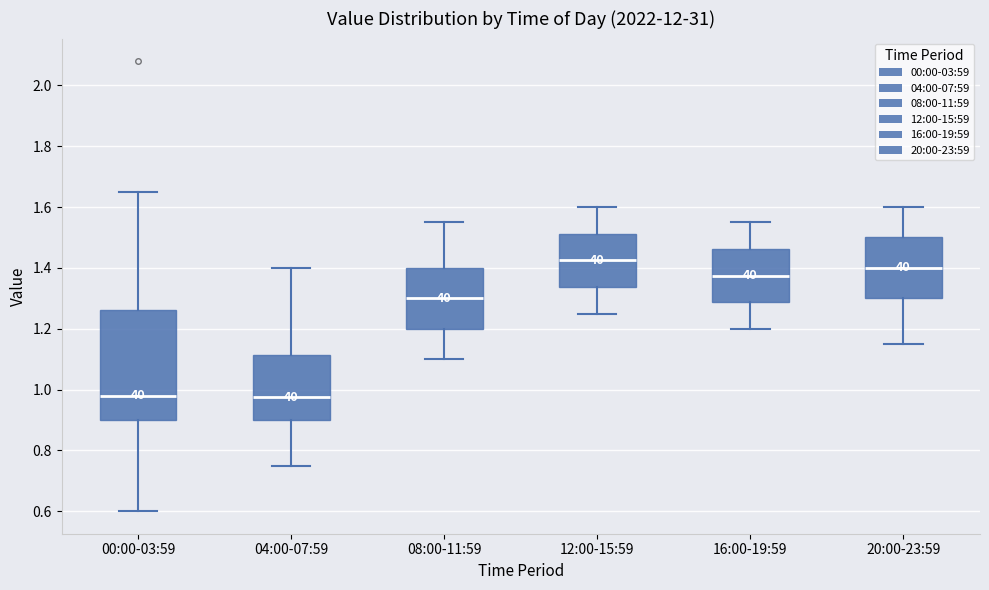

Where is the lower edge of the box for 20:00-23:59 on the y-axis? The values are not printed on the chart, so give them approximately, as read against the axis.

1.30